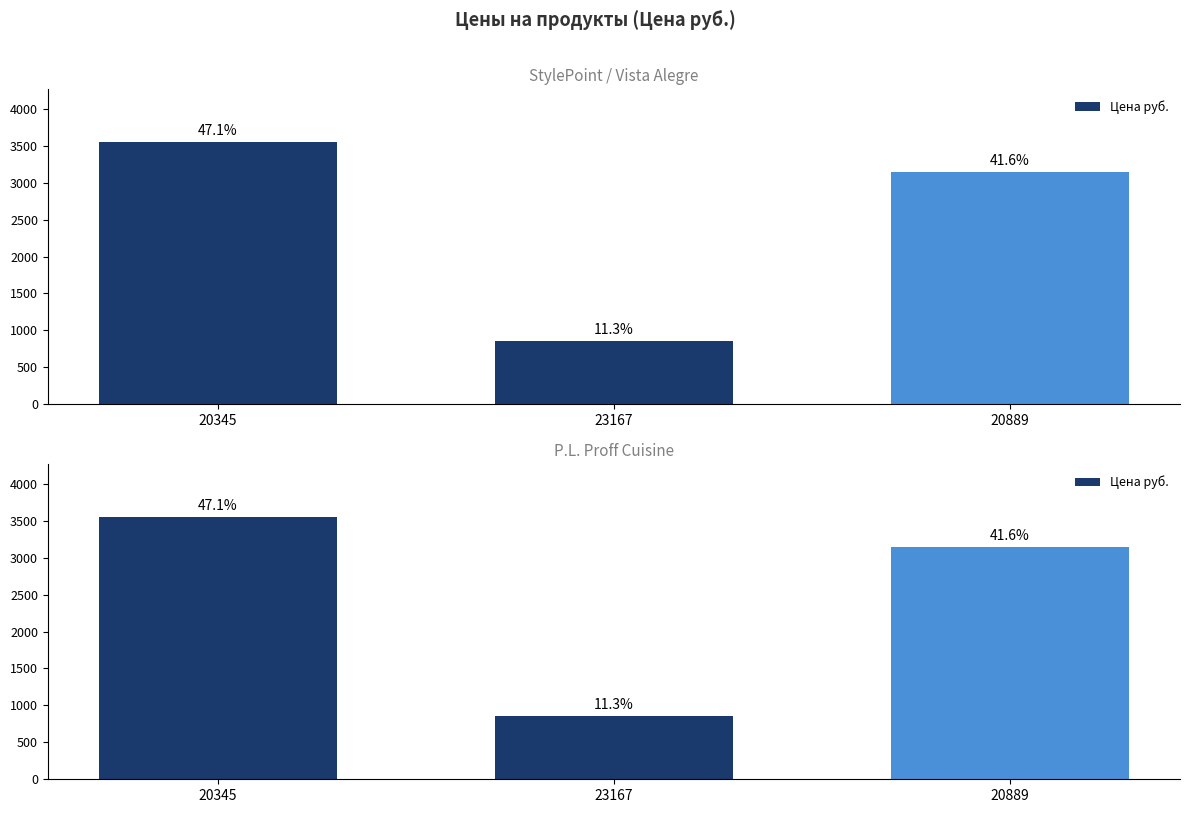

True or false: the data shows 644 at 20889.

False